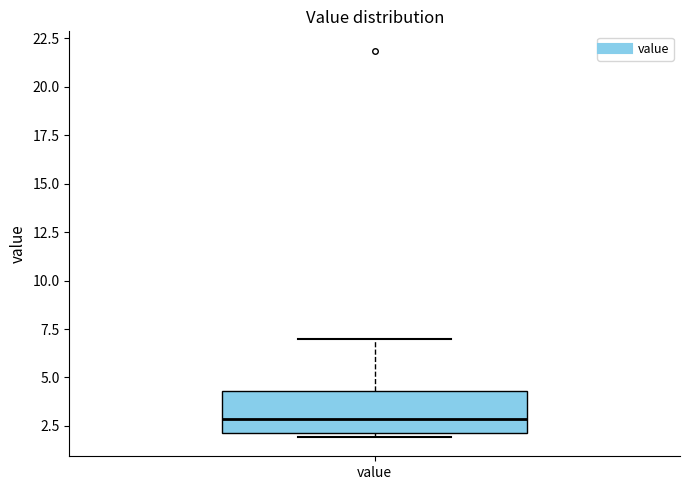

Where is the upper edge of the box for value on the y-axis? The values are not printed on the chart, so give them approximately, as read against the axis.

4.5